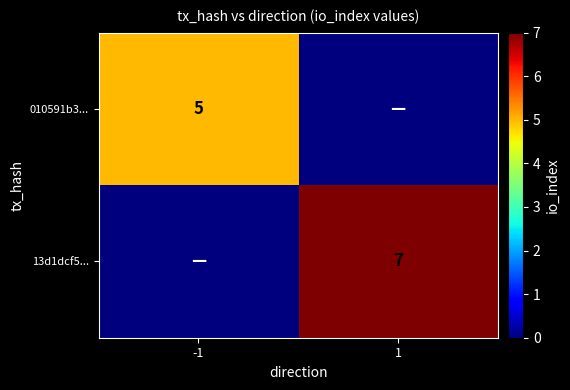

True or false: 13d1dcf5... has a value of 10 at 1.

False